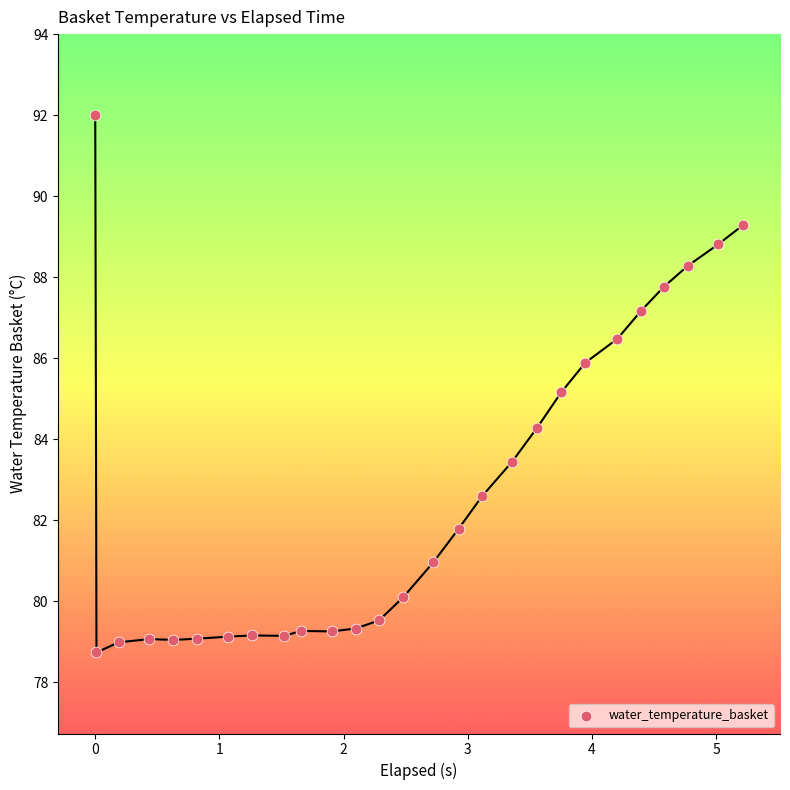

What is the range of Y values (max minus min)?

13.3